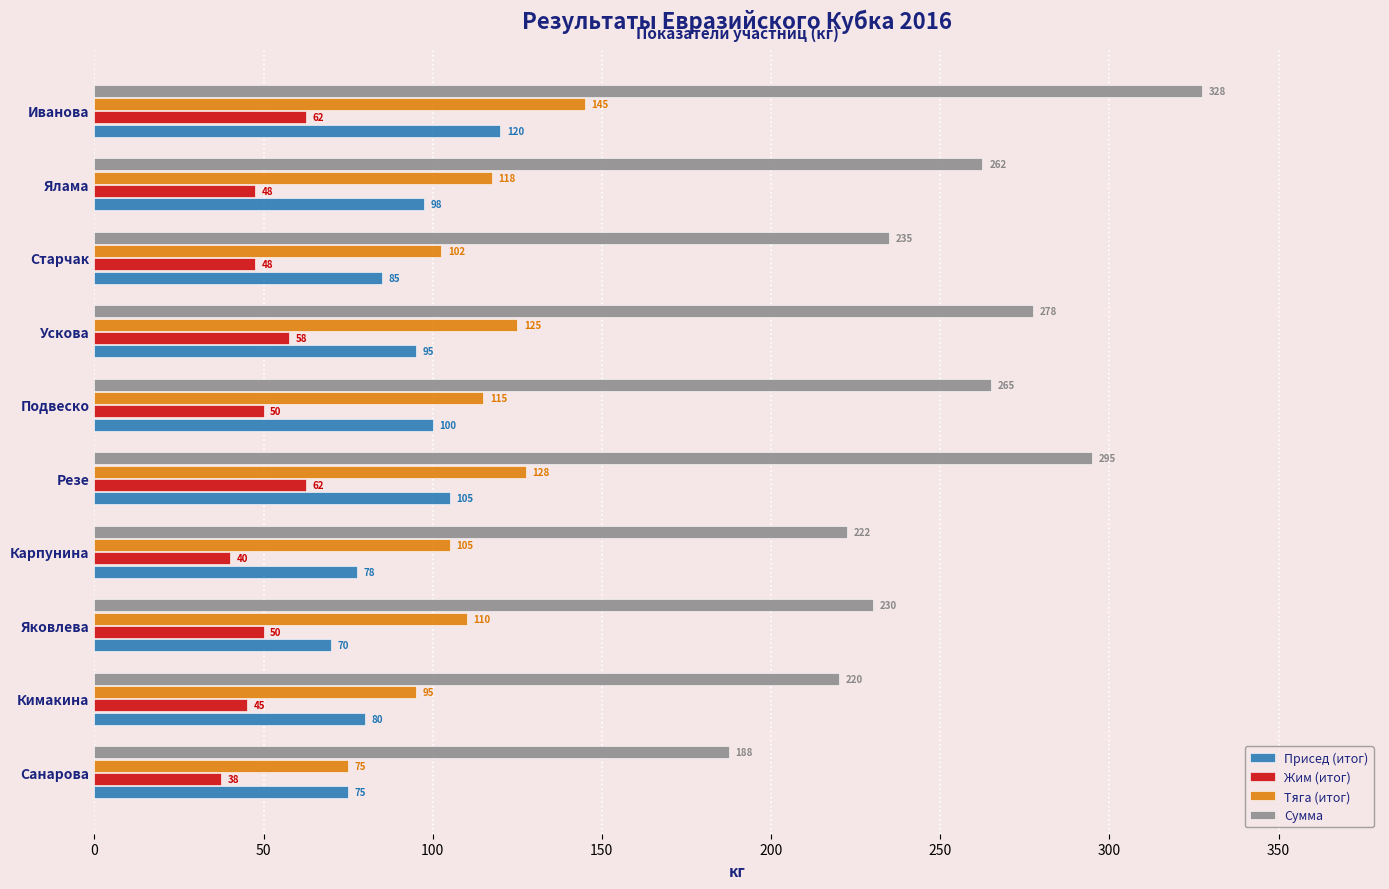

True or false: Сумма has a value of 105.3 at Ялама.

False